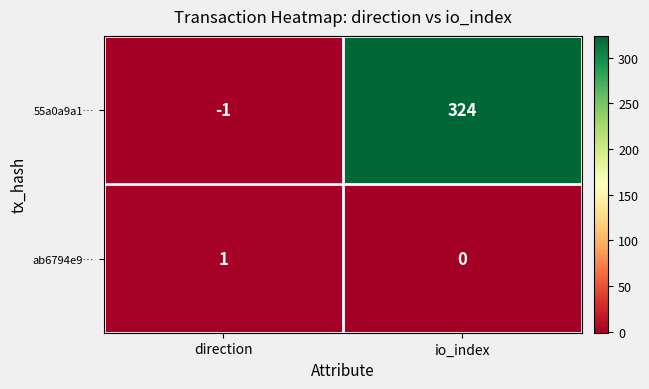

Which series has the largest total across all categories?

55a0a9a1…